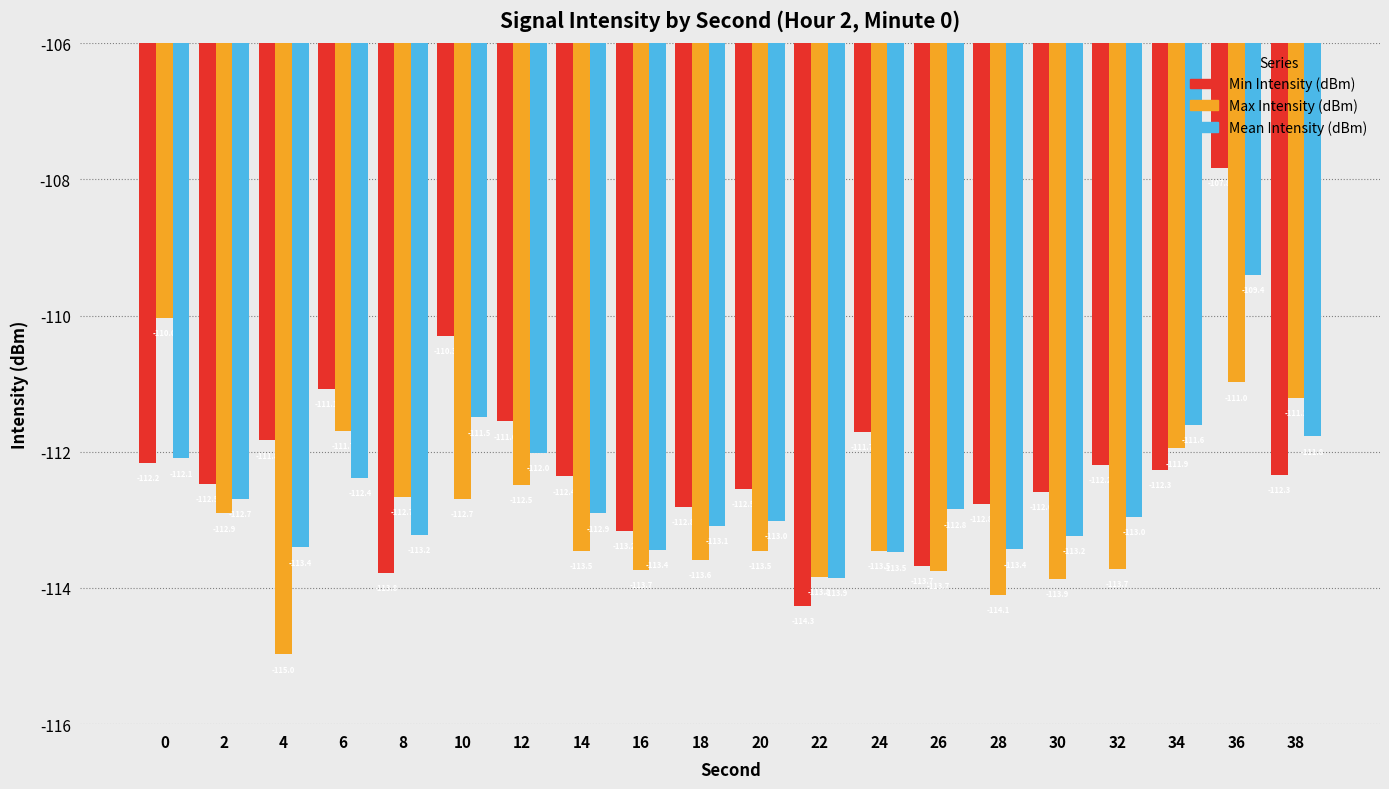

What is the difference between the Min Intensity (dBm) values at 26 and 30?

1.1